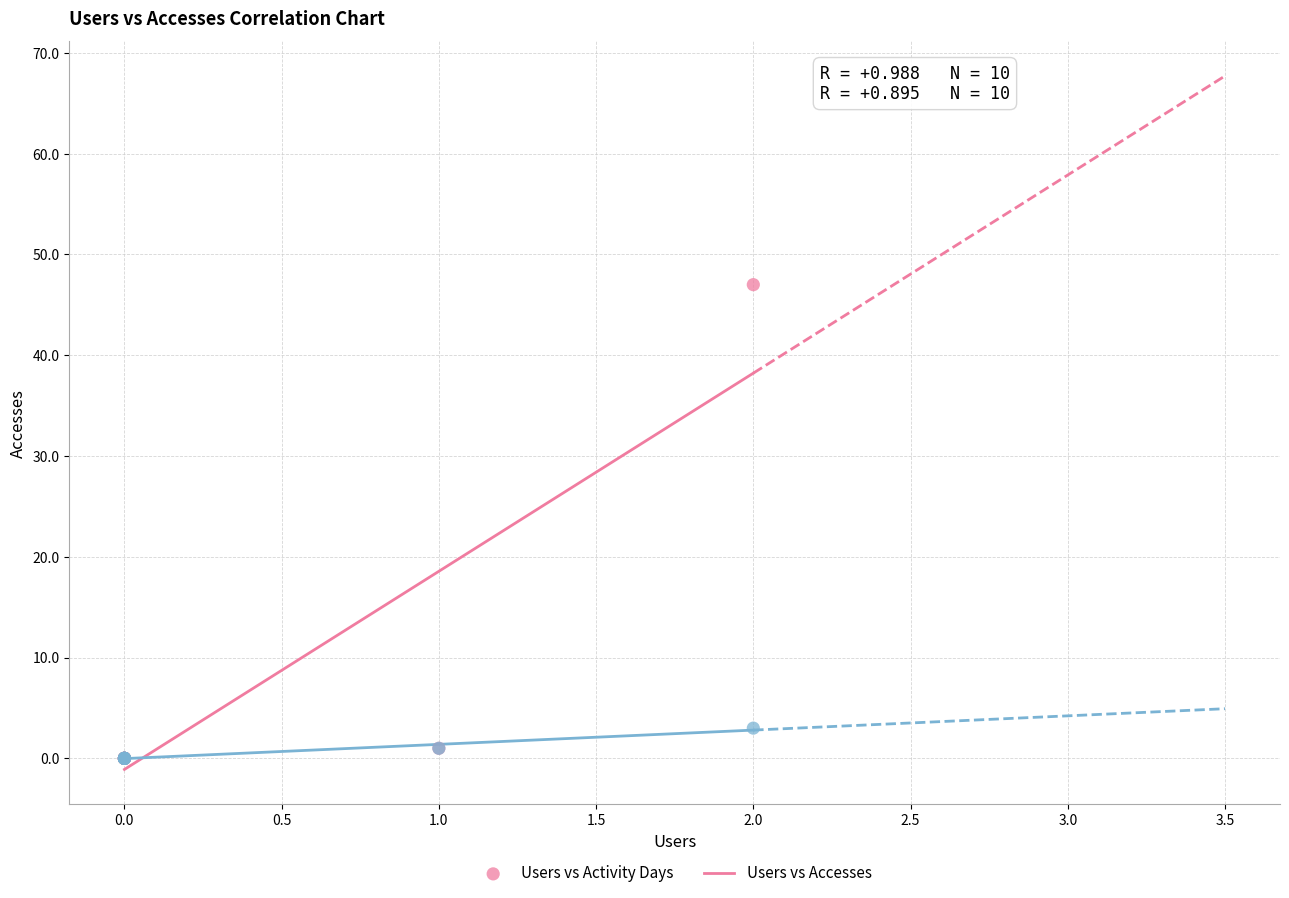

Which series has the widest spread of Y values?

Users vs Accesses